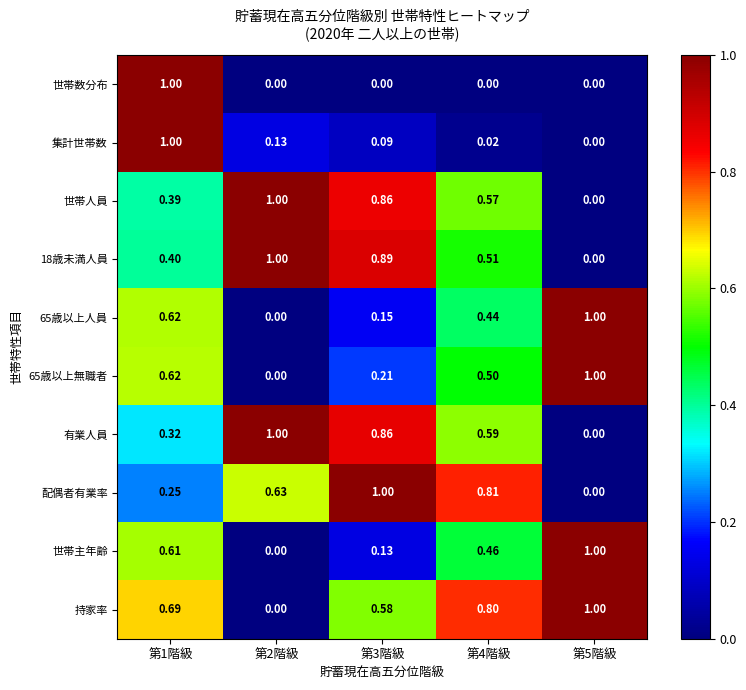

Which series changed the most between 第2階級 and 第3階級?

持家率